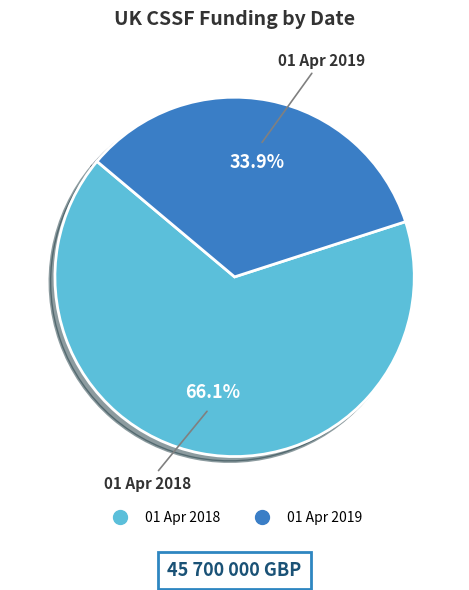

Which has a higher value, 01 Apr 2019 or 01 Apr 2018?

01 Apr 2018